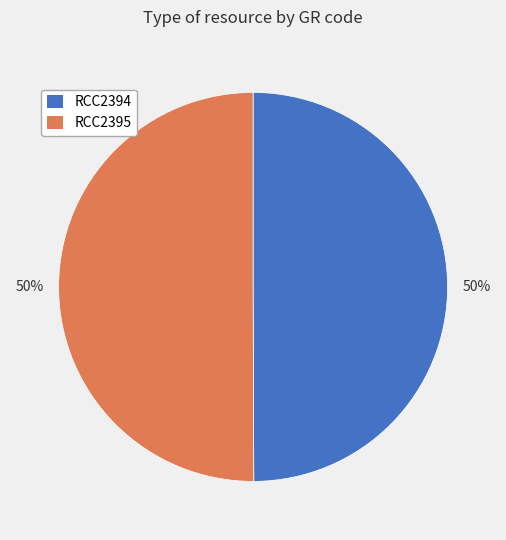

To the nearest percent, what percentage of the pie is RCC2394?

50%